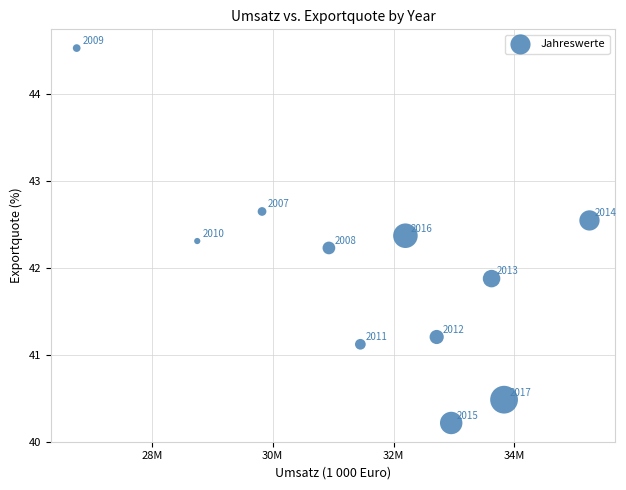

What Y value in the scatter plot is closest to 42?

41.9